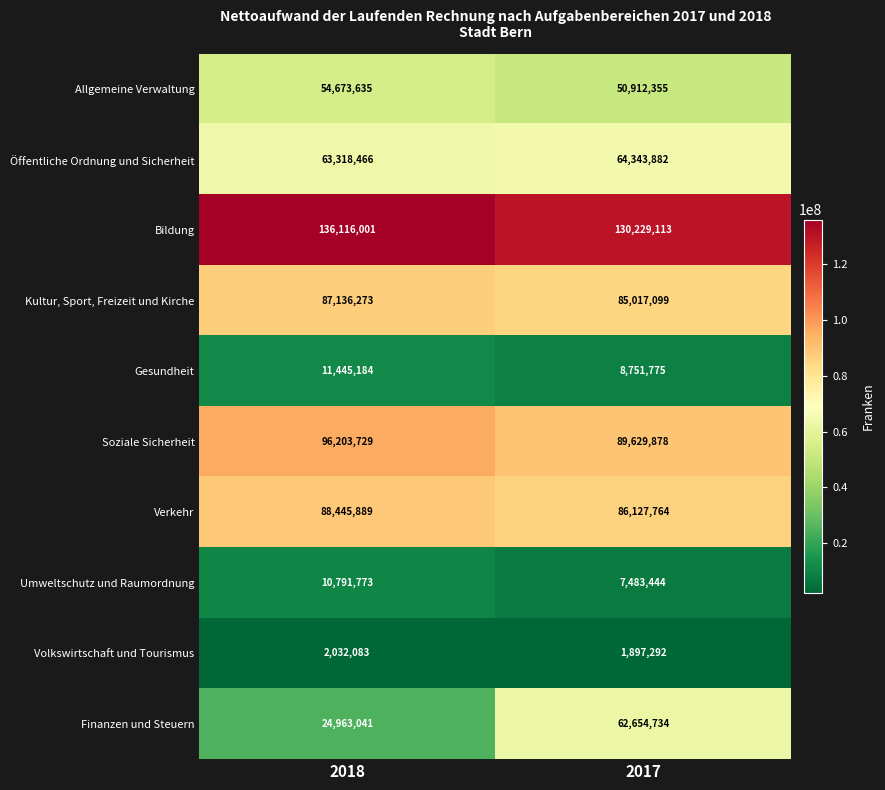

Between 2018 and 2017, which series saw the biggest shift?

Finanzen und Steuern